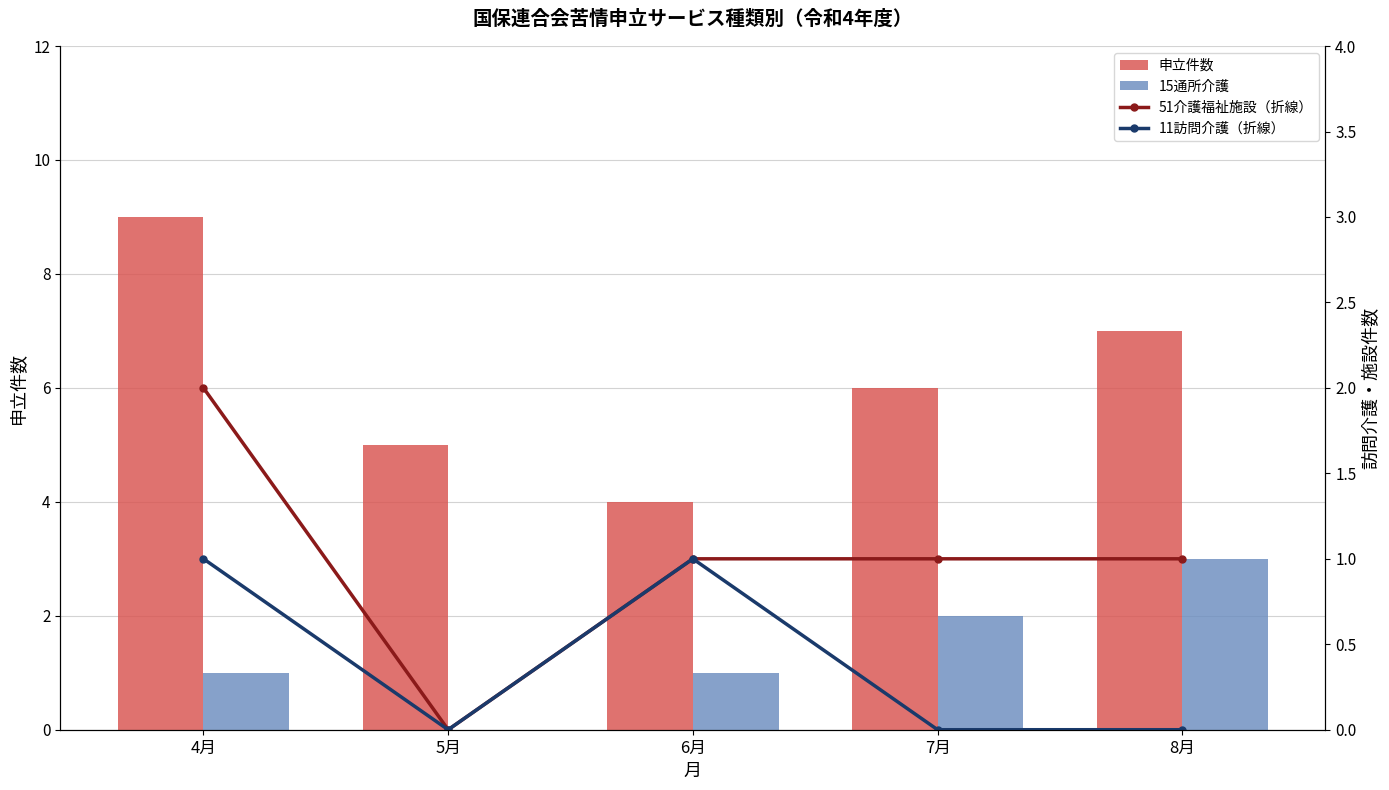

What are all the series names shown in the legend?

申立件数, 15通所介護, 51介護福祉施設（折線）, 11訪問介護（折線）